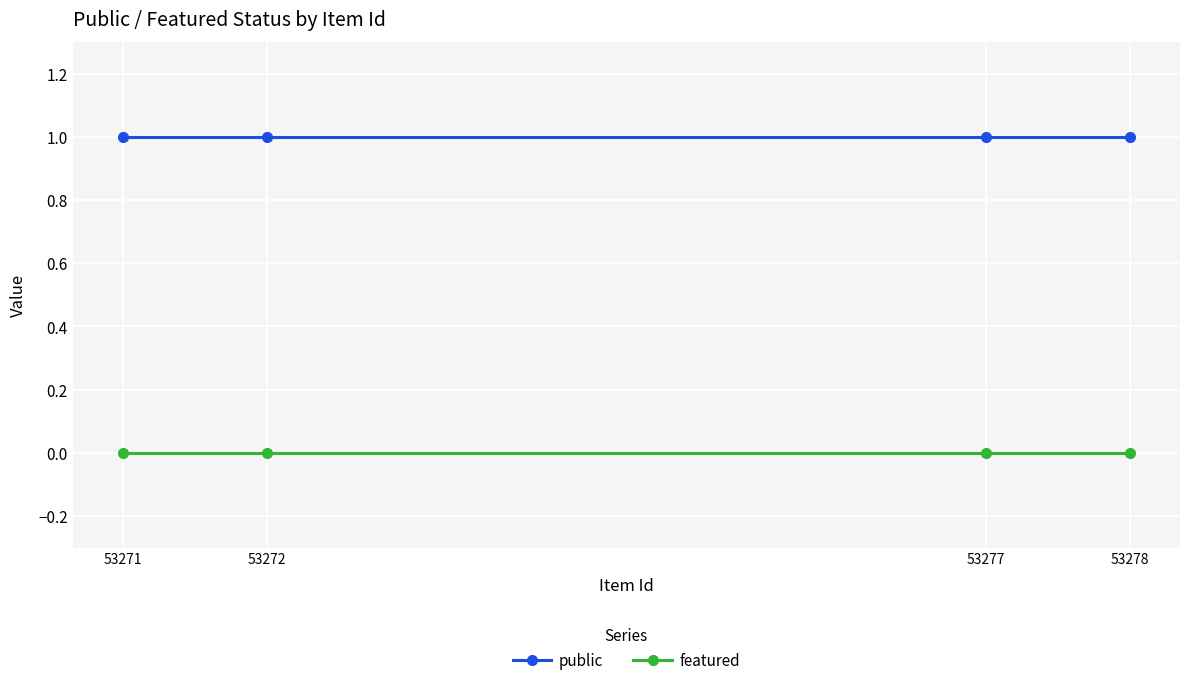

What is the sum of all public values?

4